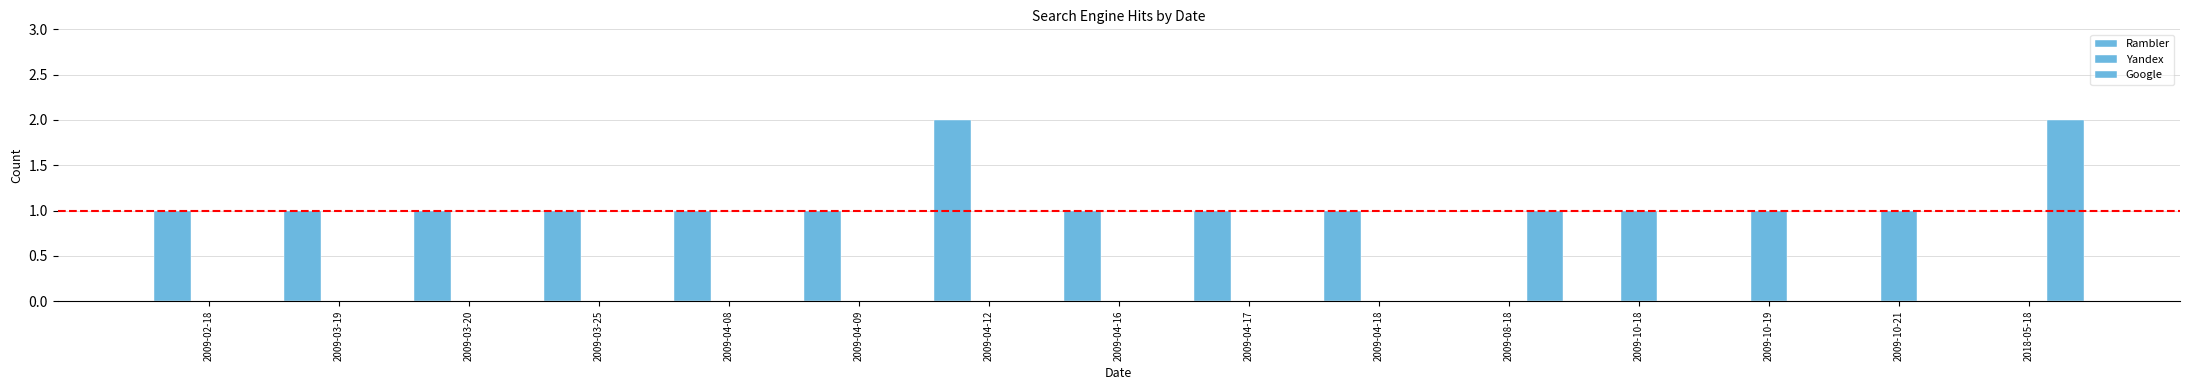

Reading left to right, list all the values displayed in this chart.

Rambler: 2009-02-18=1	2009-03-19=1	2009-03-20=1	2009-03-25=1	2009-04-08=1	2009-04-09=1	2009-04-12=2	2009-04-16=1	2009-04-17=1	2009-04-18=1	2009-08-18=0	2009-10-18=0	2009-10-19=0	2009-10-21=0	2018-05-18=0
Yandex: 2009-02-18=0	2009-03-19=0	2009-03-20=0	2009-03-25=0	2009-04-08=0	2009-04-09=0	2009-04-12=0	2009-04-16=0	2009-04-17=0	2009-04-18=0	2009-08-18=0	2009-10-18=1	2009-10-19=1	2009-10-21=1	2018-05-18=0
Google: 2009-02-18=0	2009-03-19=0	2009-03-20=0	2009-03-25=0	2009-04-08=0	2009-04-09=0	2009-04-12=0	2009-04-16=0	2009-04-17=0	2009-04-18=0	2009-08-18=1	2009-10-18=0	2009-10-19=0	2009-10-21=0	2018-05-18=2